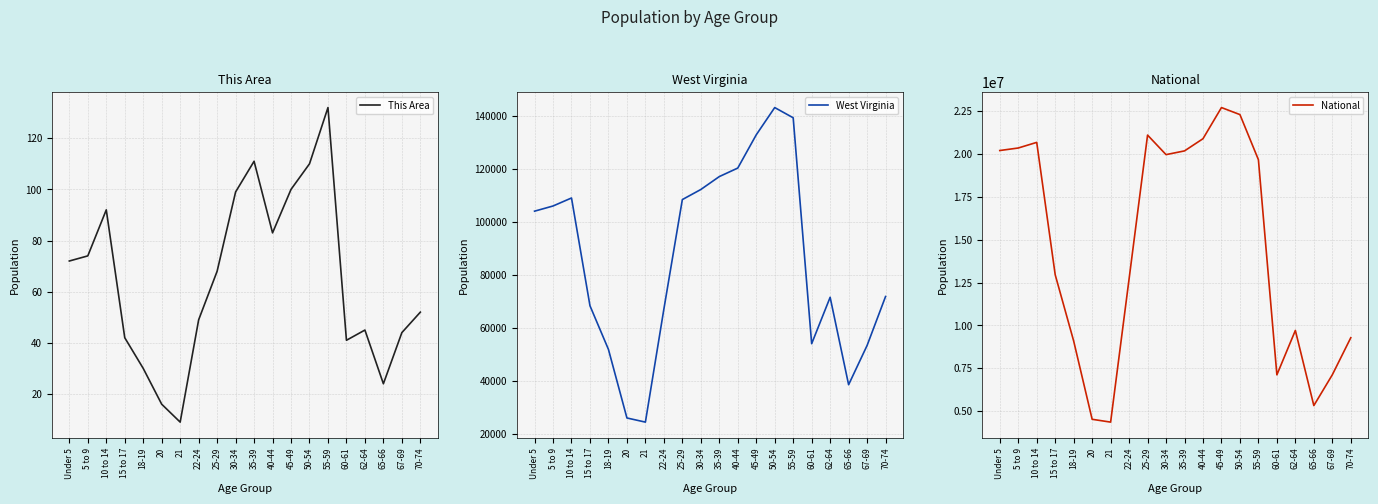

What is the sum of all West Virginia values?

1719110